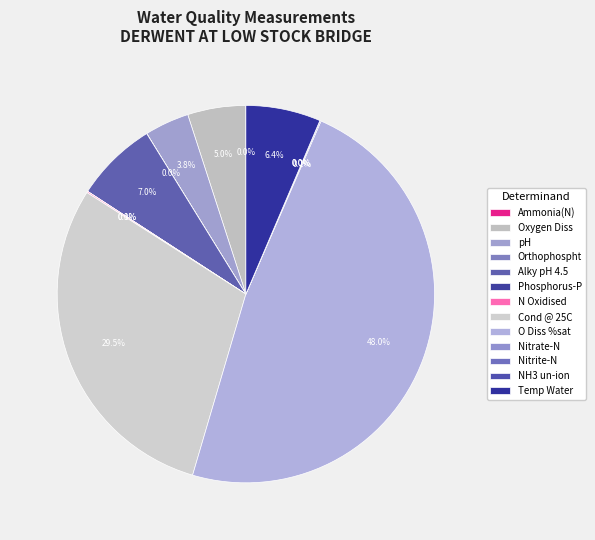

To the nearest percent, what percentage of the pie is Alky pH 4.5?

7%